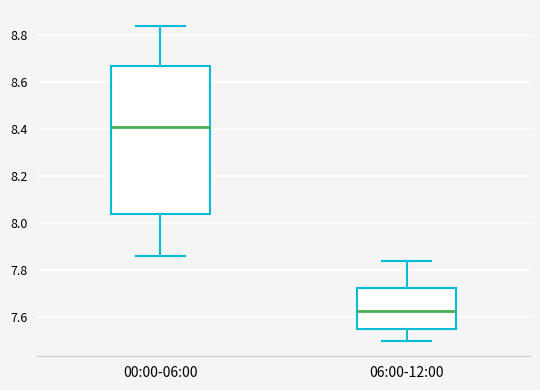

Reading left to right, transcribe this box plot: for each box, give where its median line is, the range the box spans, and where its two whiskers end, as read against the y-axis. The values are not printed on the chart, so give them approximately, as read against the axis.

00:00-06:00: median 8.42, box 8.04 to 8.68, whiskers 7.86 to 8.84
06:00-12:00: median 7.62, box 7.54 to 7.72, whiskers 7.50 to 7.84